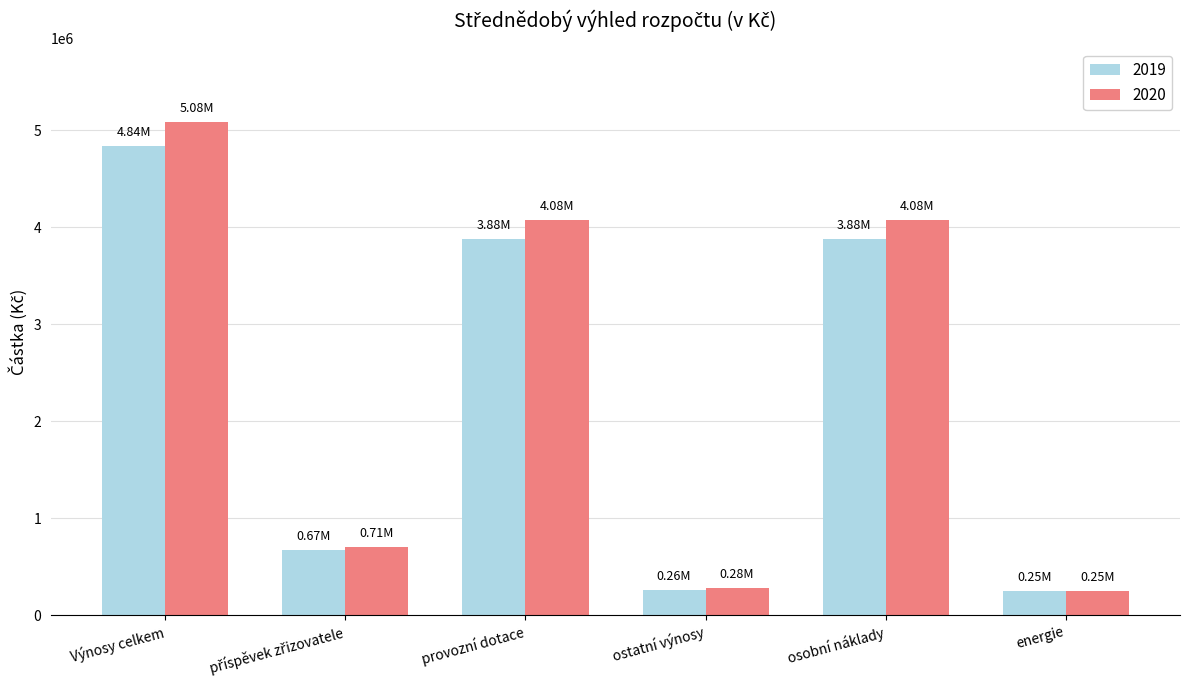

Count the number of categories in the chart.

6